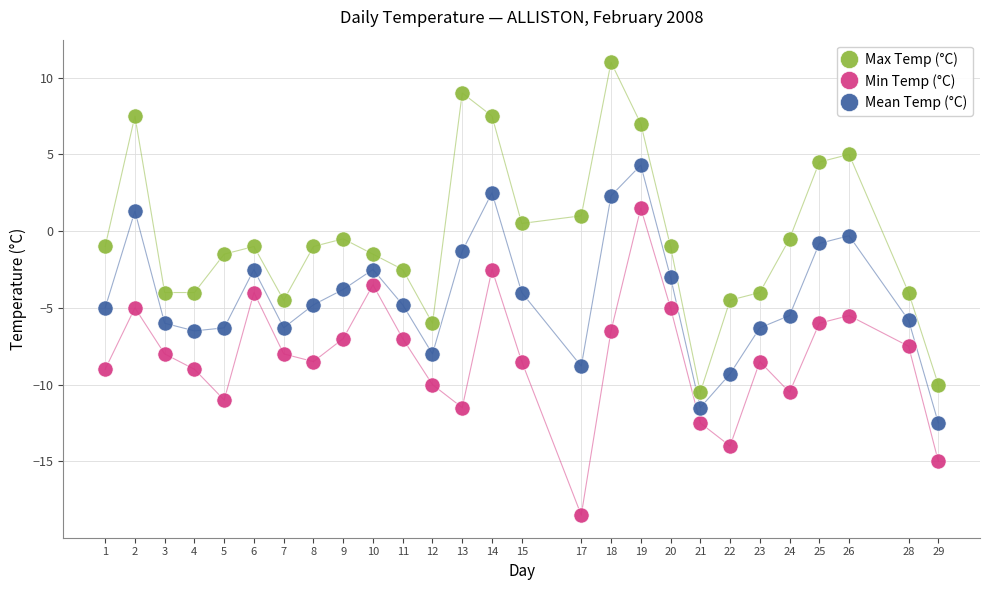

What are all the series names shown in the legend?

Max Temp (°C), Min Temp (°C), Mean Temp (°C)